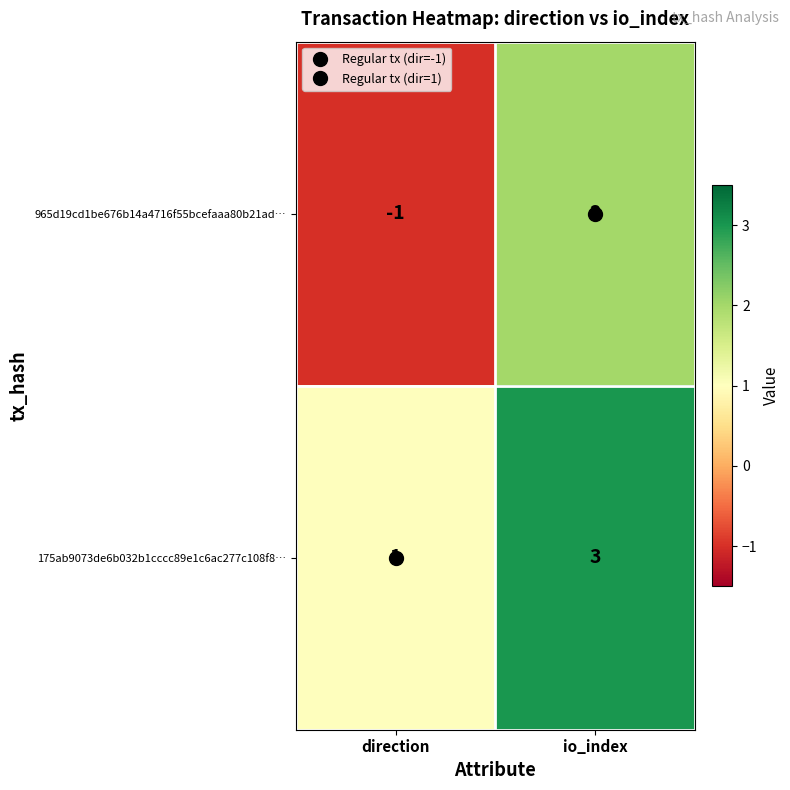

How many categories are shown in the chart?

2